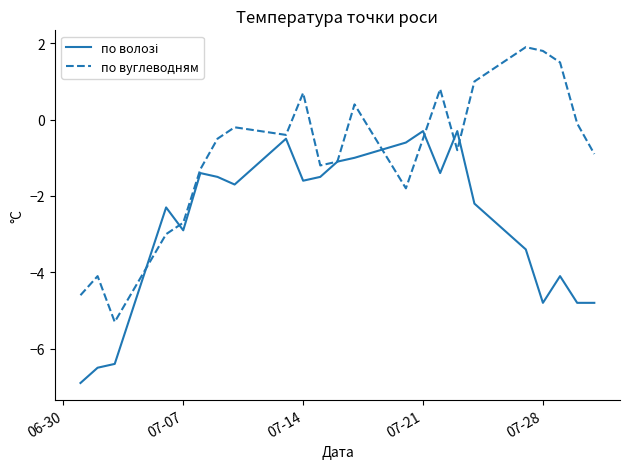

What is the greatest value displayed?

1.9